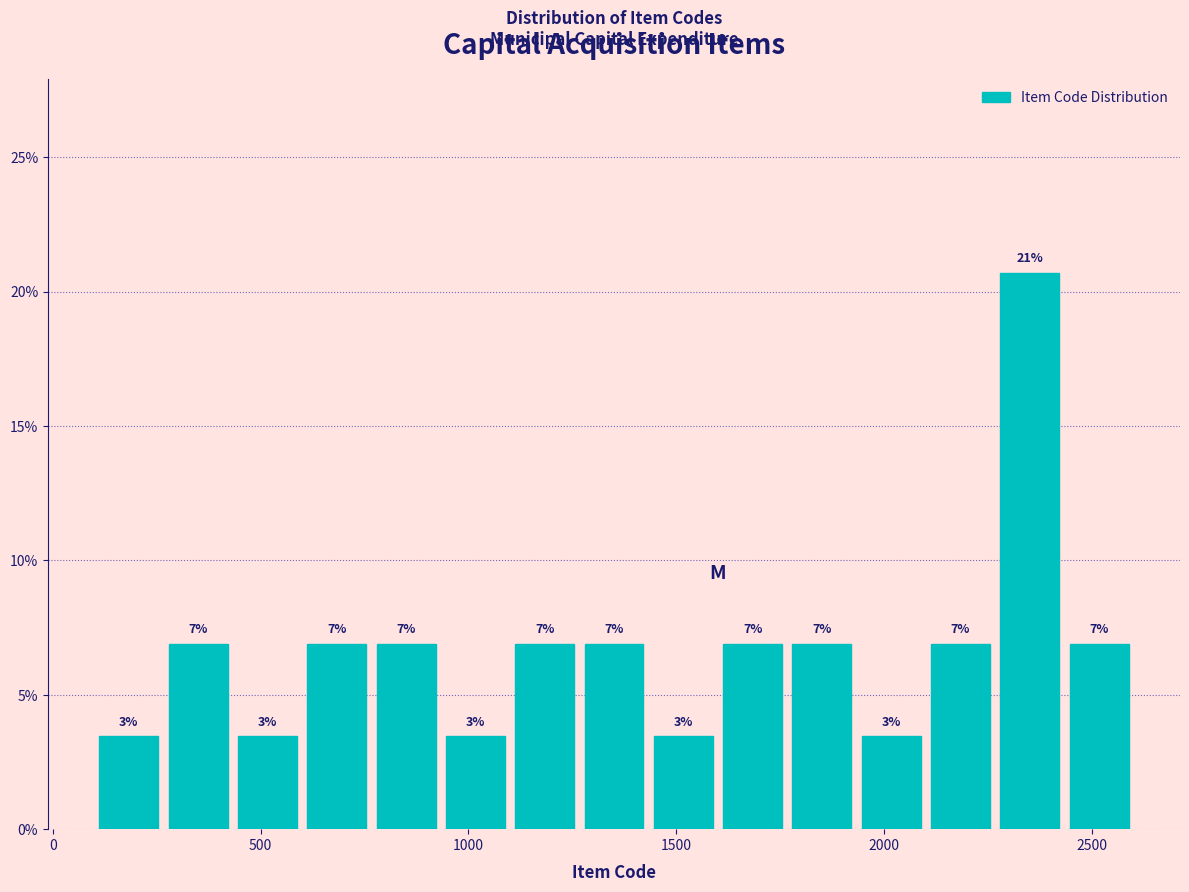

Around what value on the x-axis is the tallest bar? Give the approximate position of its centre, as read against the axis.

2350